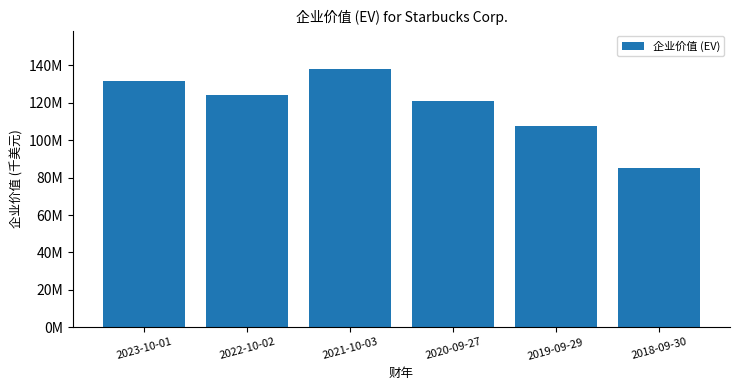

Is it true that the value at 2018-09-30 is 85067896?

True